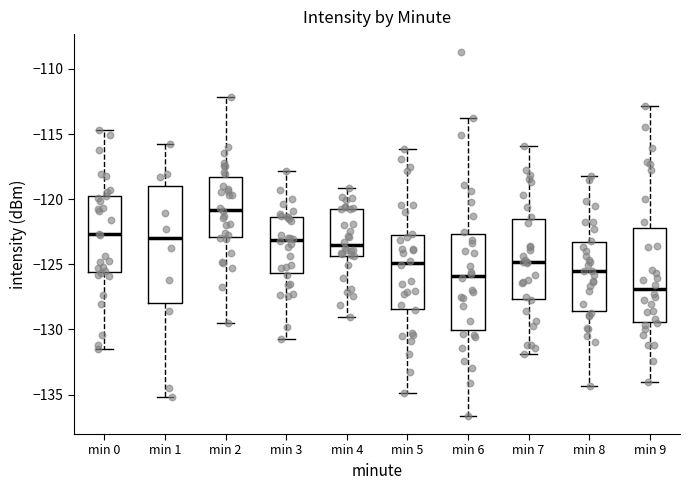

Reading left to right, transcribe this box plot: for each box, give where its median line is, the range the box spans, and where its two whiskers end, as read against the y-axis. The values are not printed on the chart, so give them approximately, as read against the axis.

min 0: median -122.5, box -125.5 to -120.0, whiskers -131.5 to -114.5
min 1: median -123.0, box -128.0 to -119.0, whiskers -135.0 to -115.5
min 2: median -121.0, box -123.0 to -118.5, whiskers -129.5 to -112.0
min 3: median -123.0, box -125.5 to -121.5, whiskers -131.0 to -118.0
min 4: median -123.5, box -124.5 to -120.5, whiskers -129.0 to -119.0
min 5: median -125.0, box -128.5 to -123.0, whiskers -135.0 to -116.0
min 6: median -126.0, box -130.0 to -122.5, whiskers -136.5 to -114.0
min 7: median -125.0, box -127.5 to -121.5, whiskers -132.0 to -116.0
min 8: median -125.5, box -128.5 to -123.5, whiskers -134.5 to -118.0
min 9: median -127.0, box -129.5 to -122.0, whiskers -134.0 to -113.0